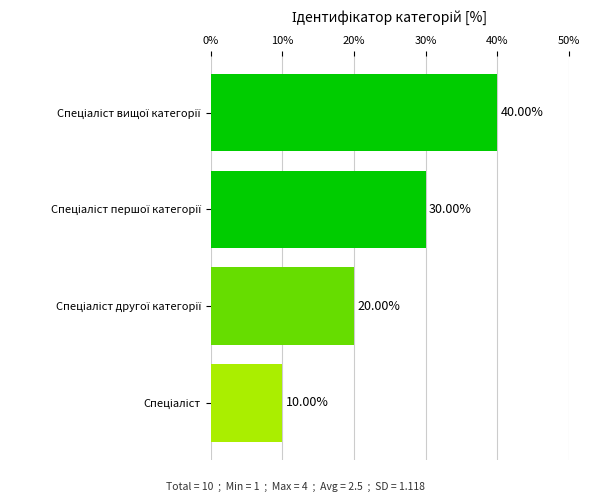

What is the difference between the maximum and minimum values?

30